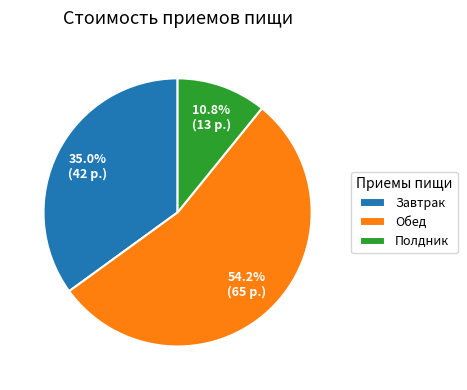

What is the majority slice?

Обед